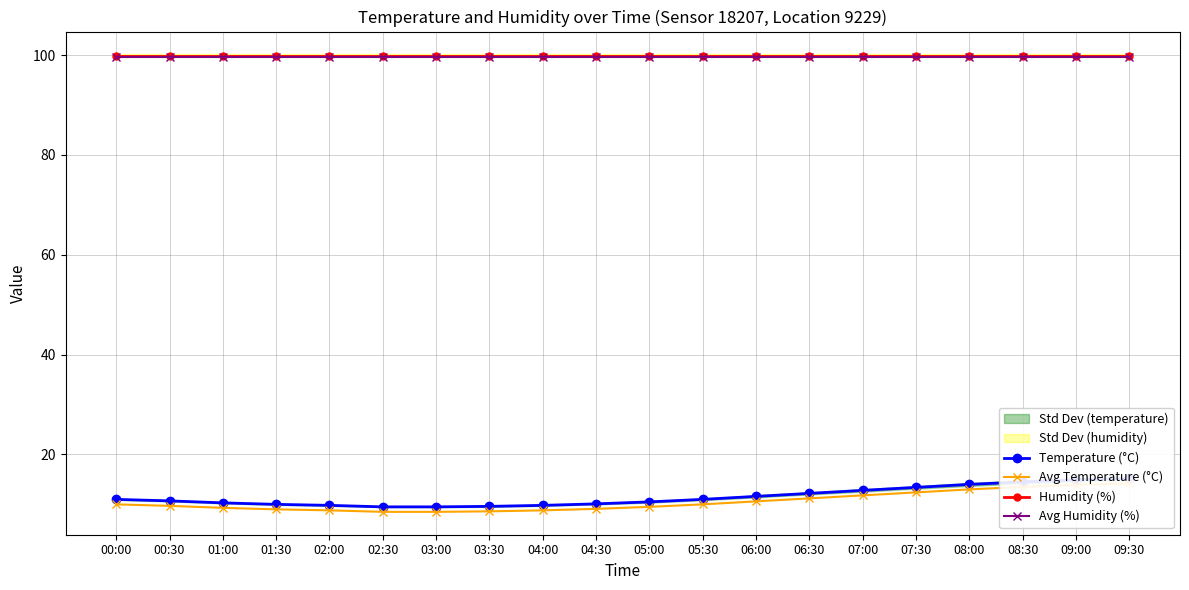

What is the greatest value displayed?

99.9